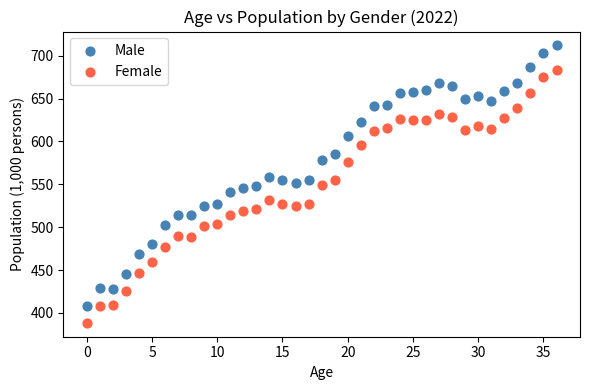

Which series has the largest Y range (max minus min)?

Male